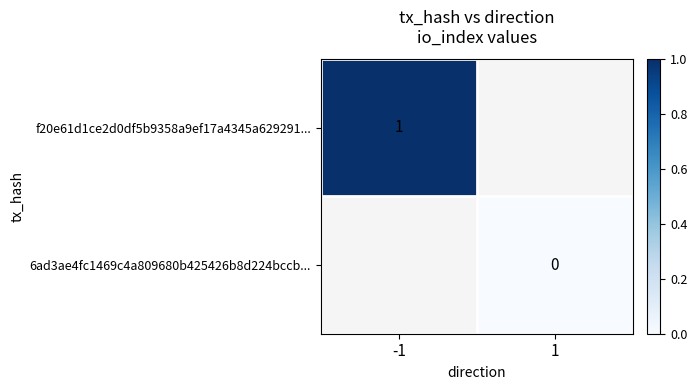

The value of f20e61d1ce2d0df5b9358a9ef17a4345a629291... at -1 is 0.2. True or false?

False